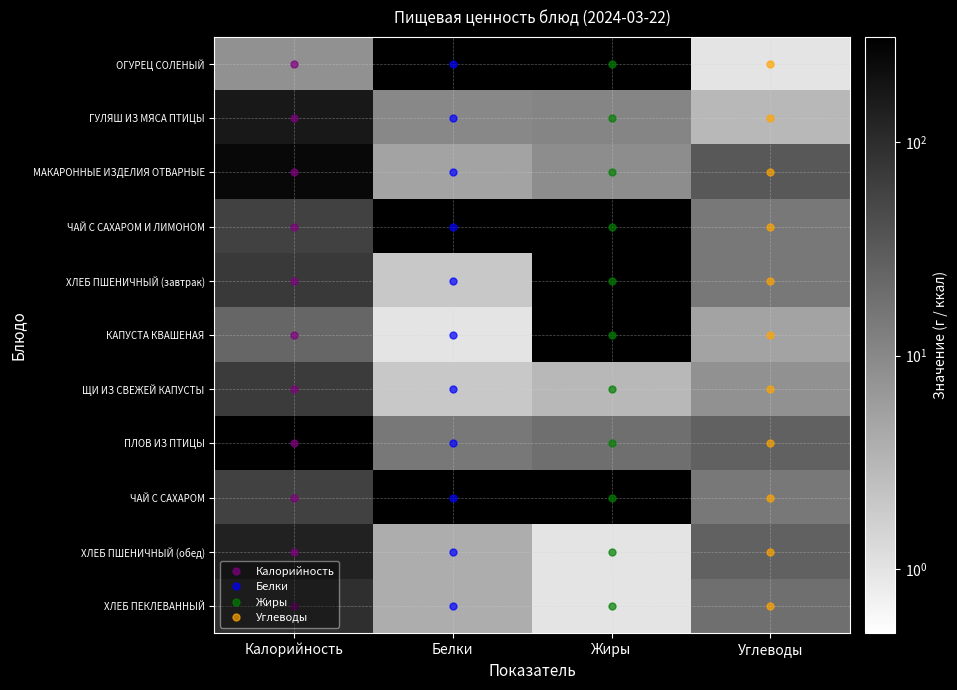

How many positive values does the ОГУРЕЦ СОЛЕНЫЙ series have?

2